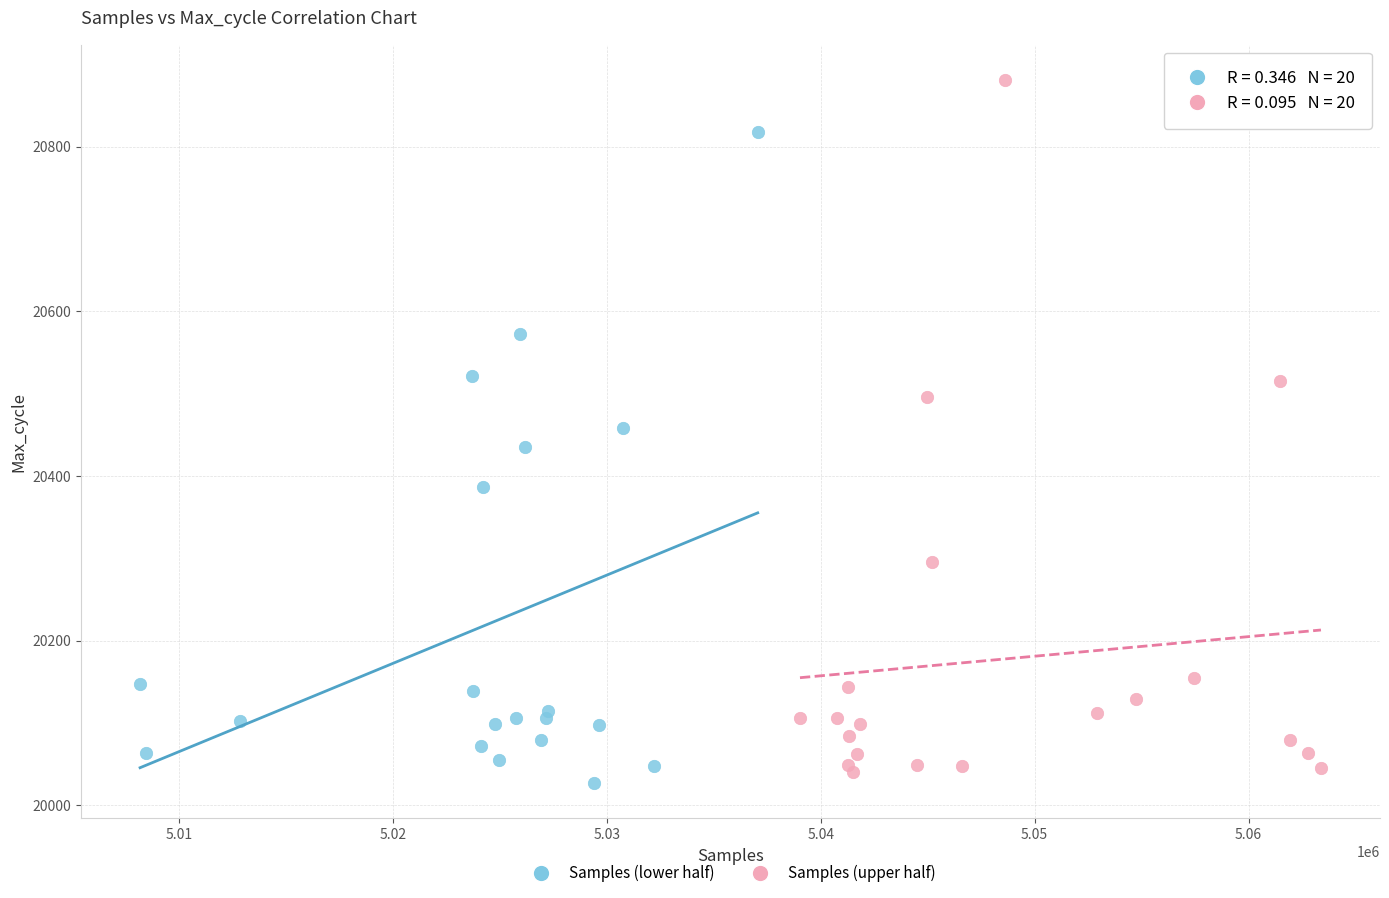

Which series has the largest Y range (max minus min)?

Samples (upper half)